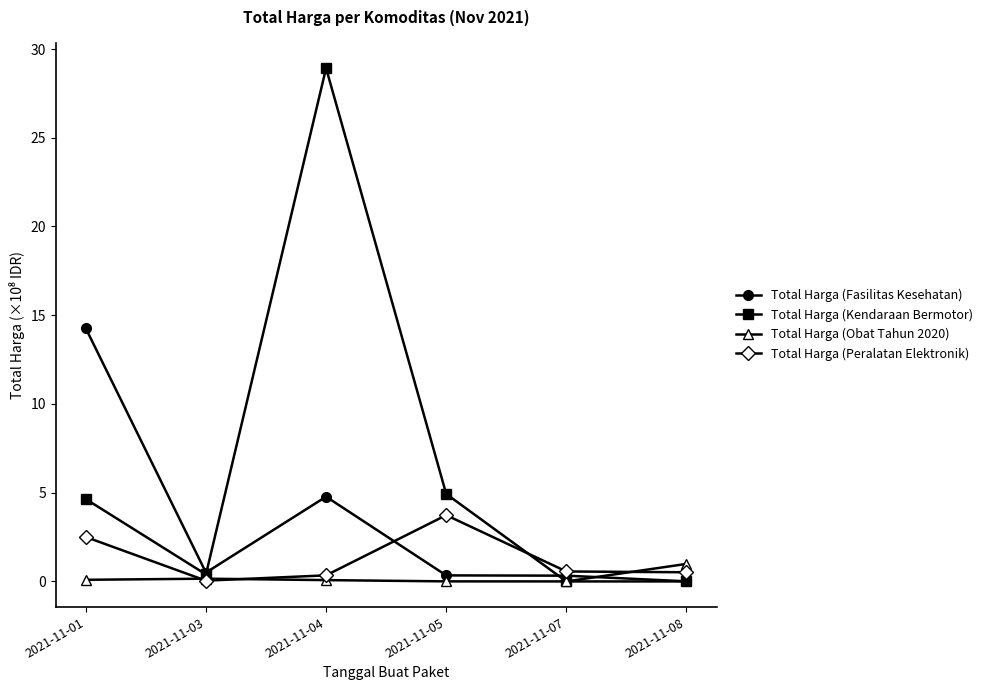

Where is the first local maximum for Total Harga (Fasilitas Kesehatan)?

2021-11-04